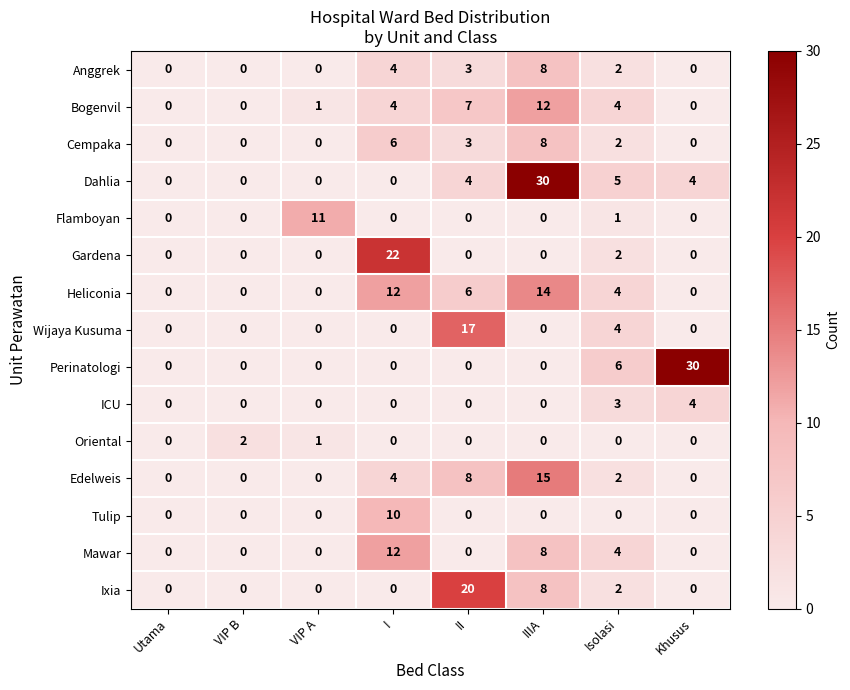

What is the difference between the highest and lowest values at I?

22